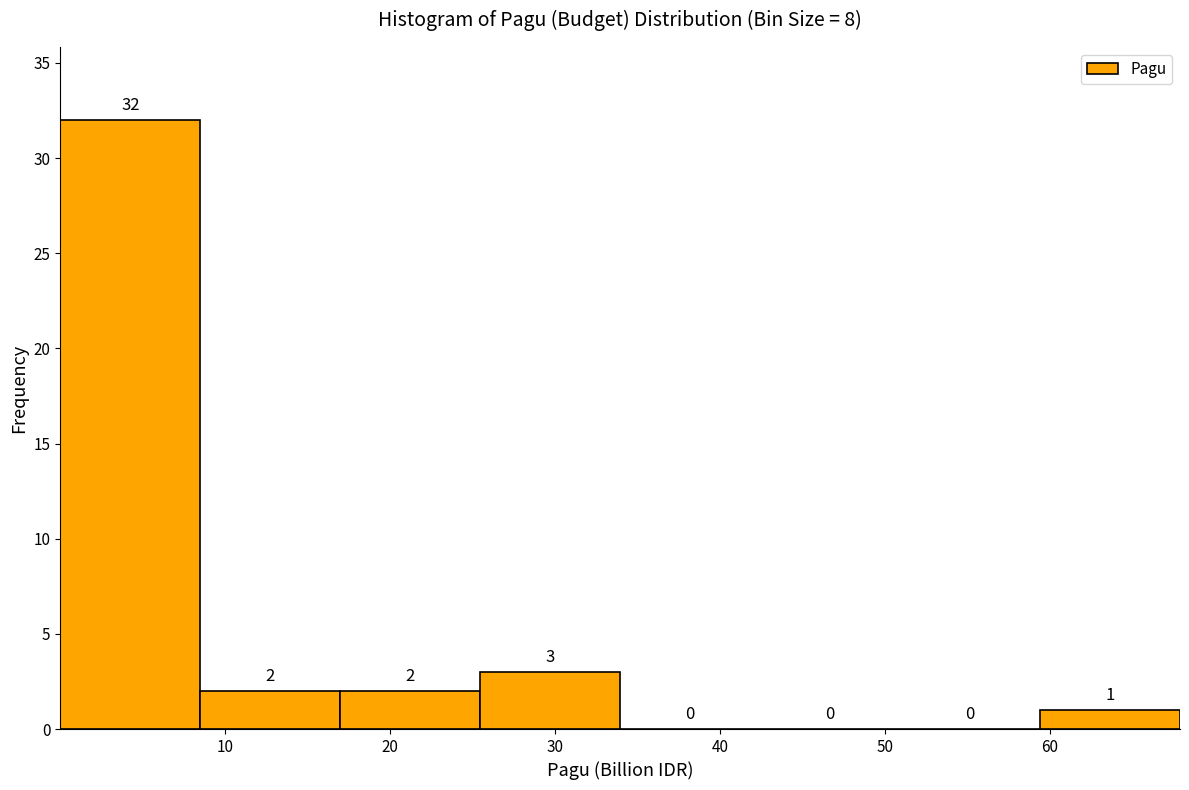

Reading left to right, transcribe this chart: for each bar, give the range it covers on the x-axis and its height. The bar edges are not printed on the chart, so give them approximately, as read against the axis.

0 to 8: 32
8 to 17: 2
17 to 25: 2
25 to 34: 3
34 to 42: 0
42 to 51: 0
51 to 59: 0
59 to 68: 1